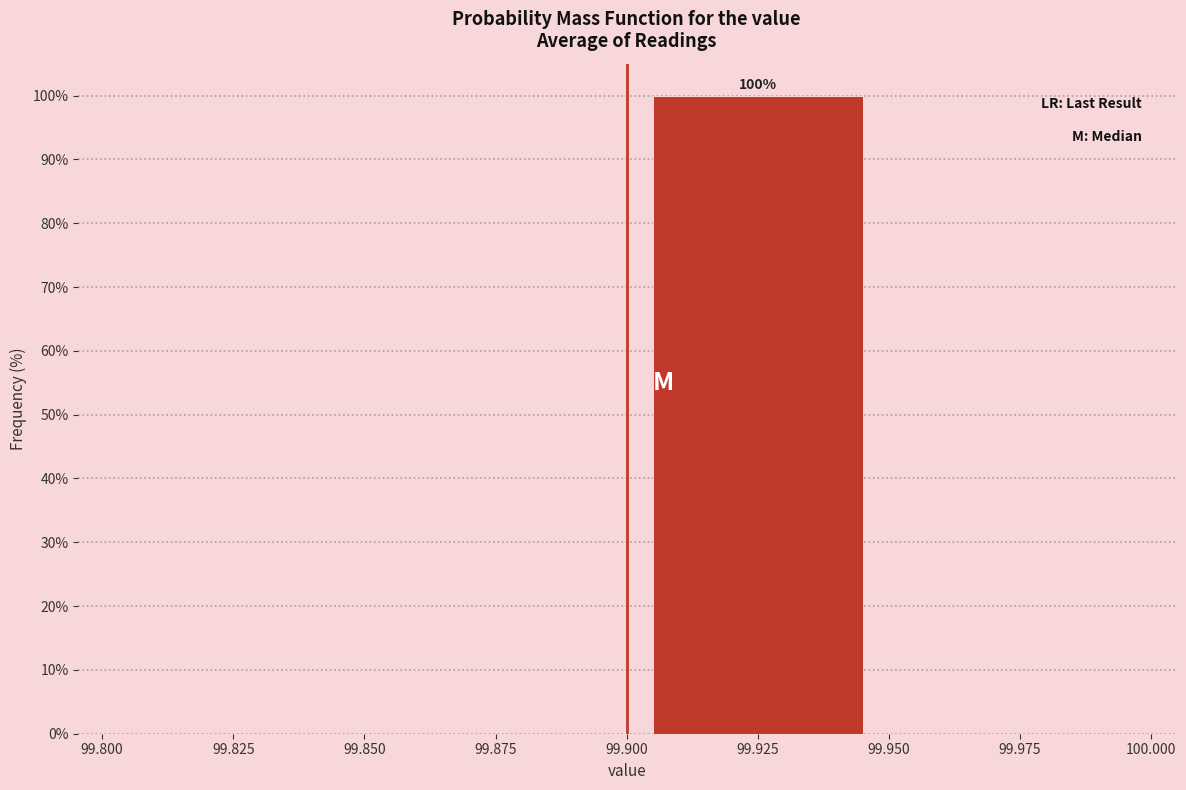

Which range on the x-axis has the tallest bar?

99.900 to 99.950